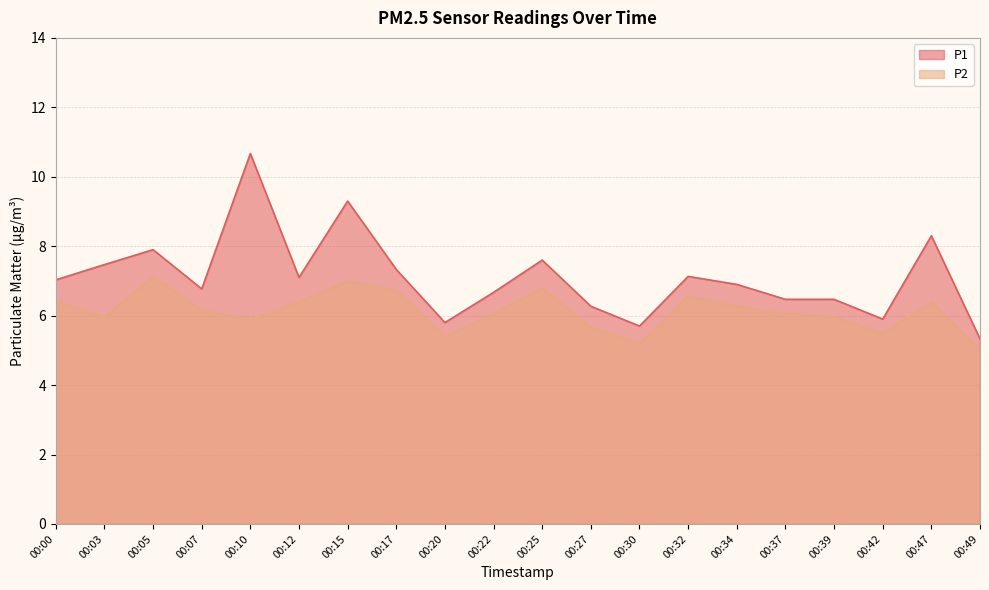

True or false: P2 and P1 intersect in this chart.

False